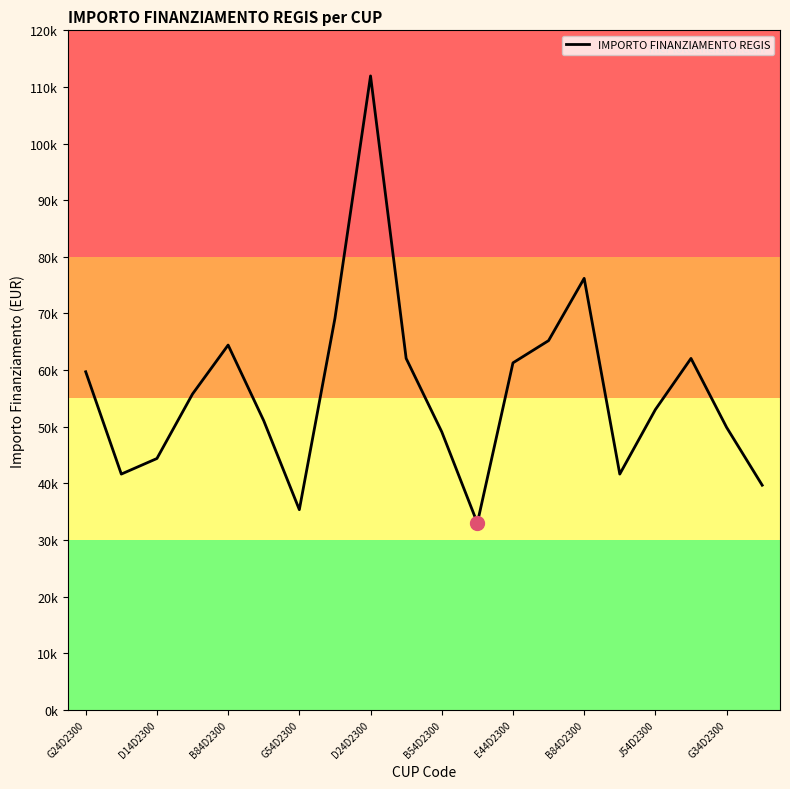

What is the minimum value shown in the chart?

32995.5